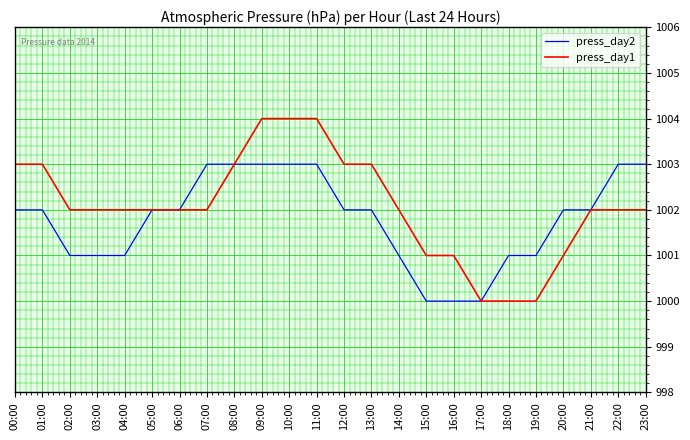

How many lines are shown in the chart?

2